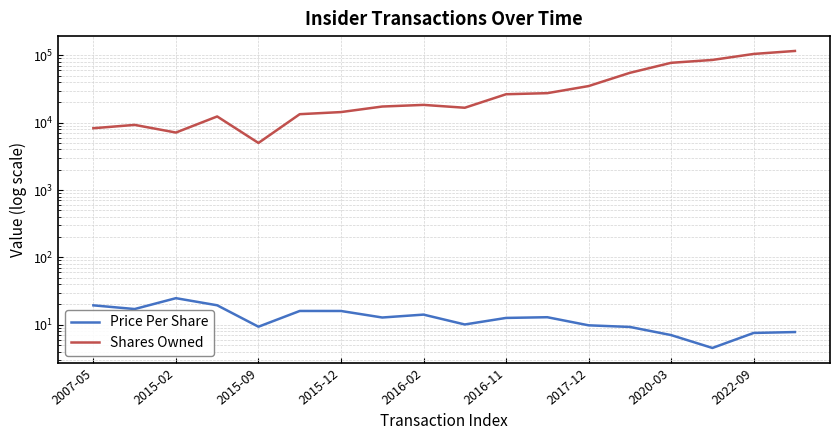

How many lines are shown in the chart?

2